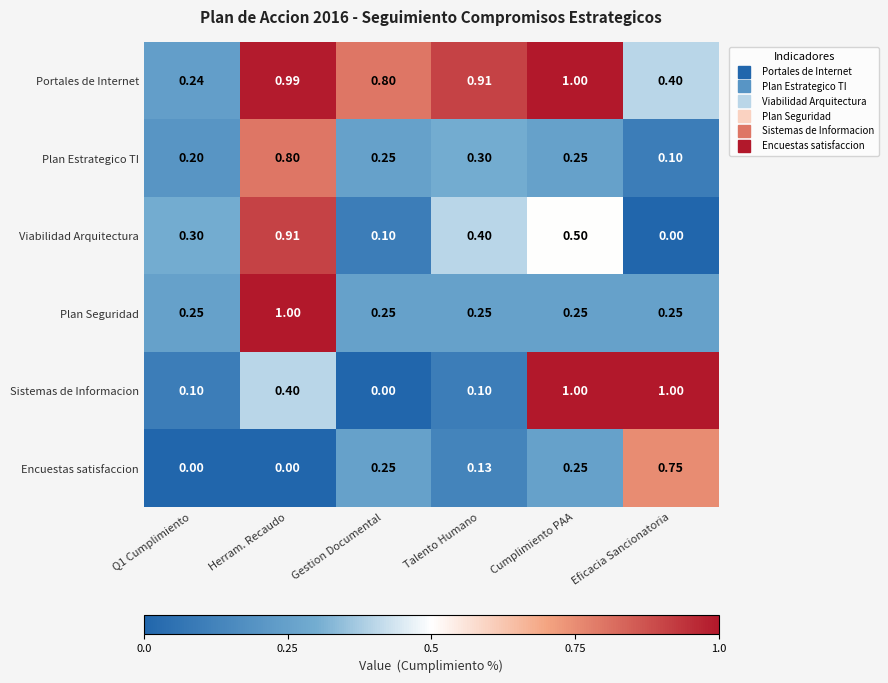

At which label does Plan Estrategico TI reach its minimum?

Eficacia Sancionatoria